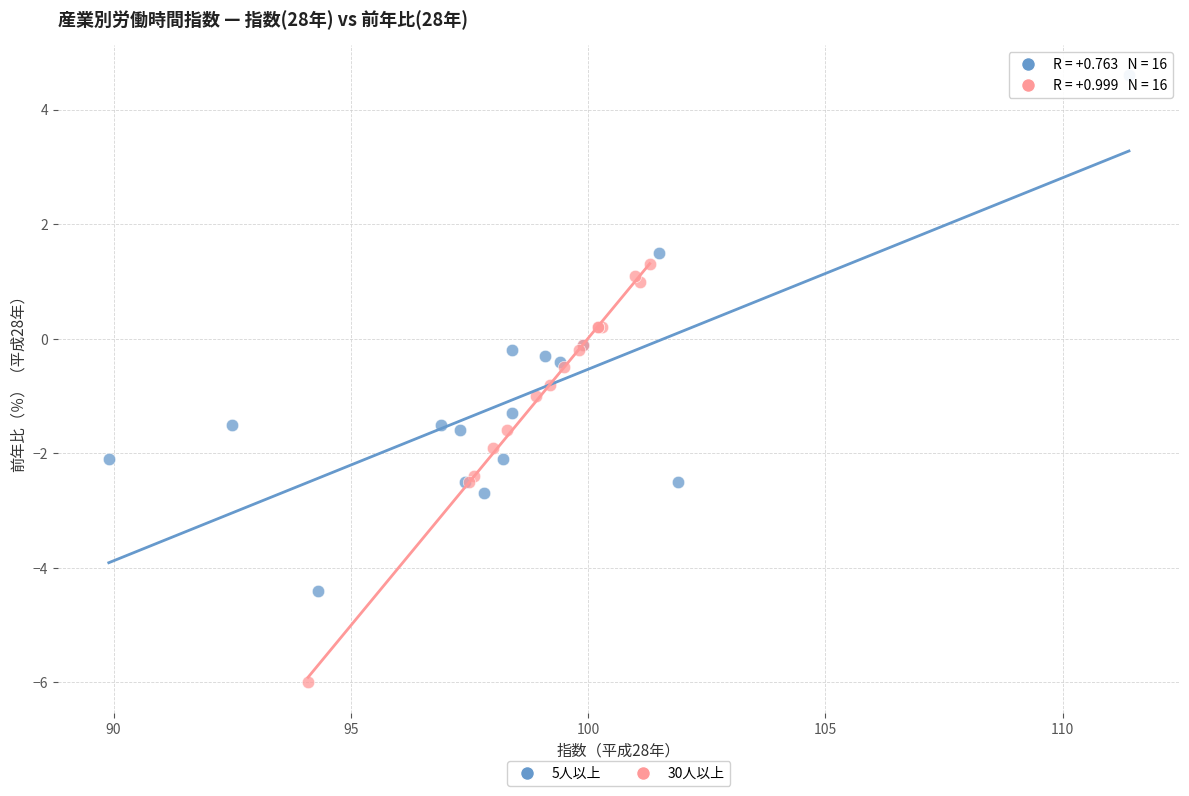

Which series contains the lowest Y value?

30人以上